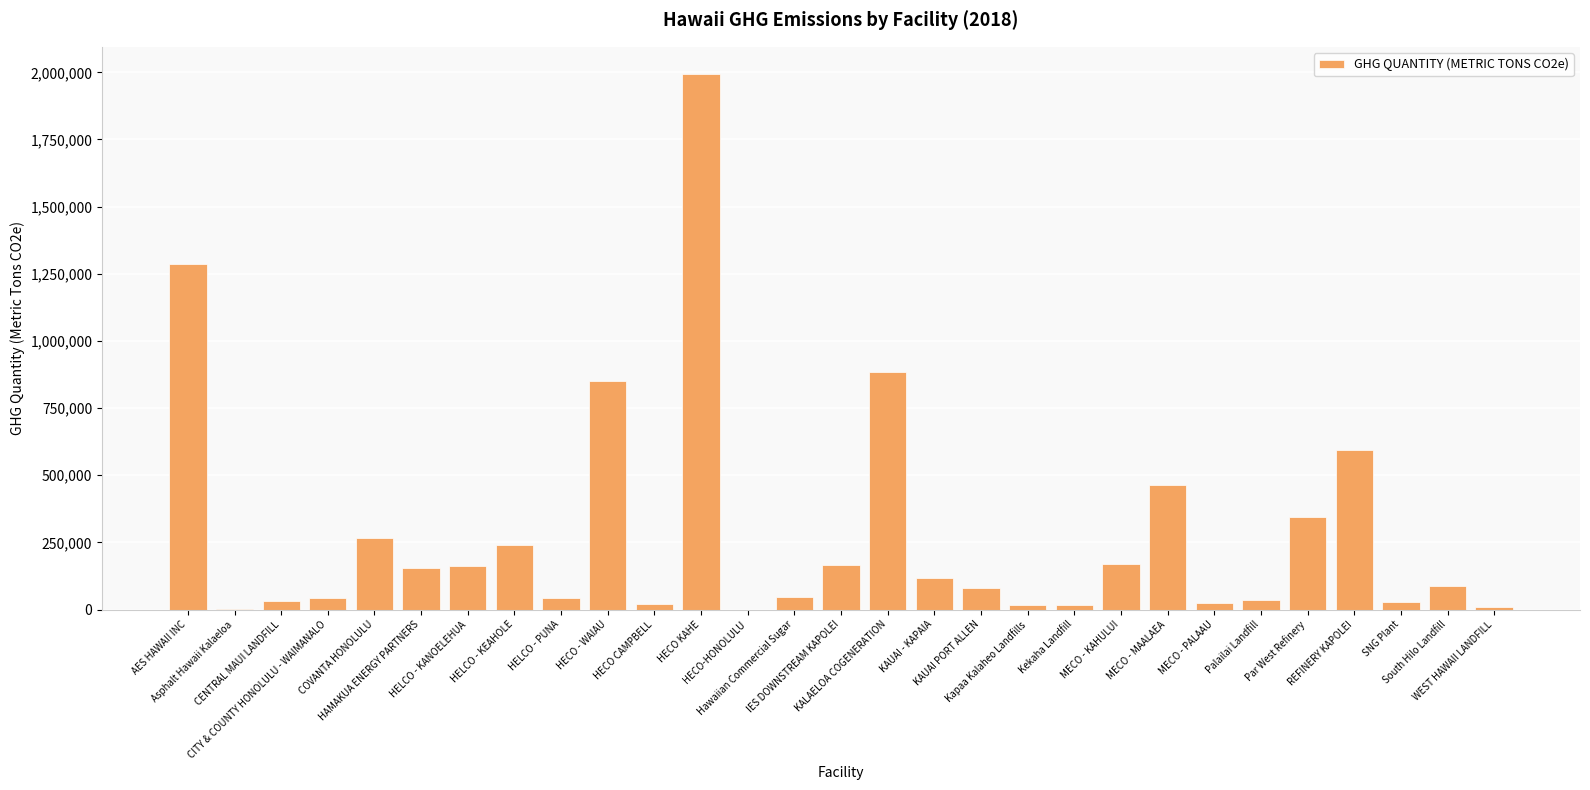

True or false: the data shows 266589 at HELCO - KANOELEHUA.

False